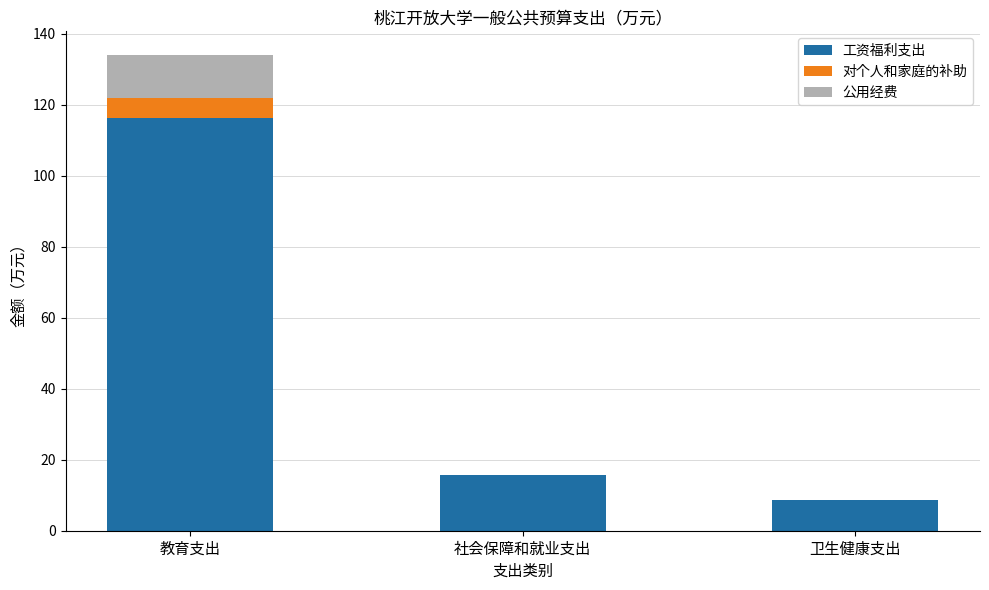

Where is 工资福利支出 nearest to the value 62?

社会保障和就业支出